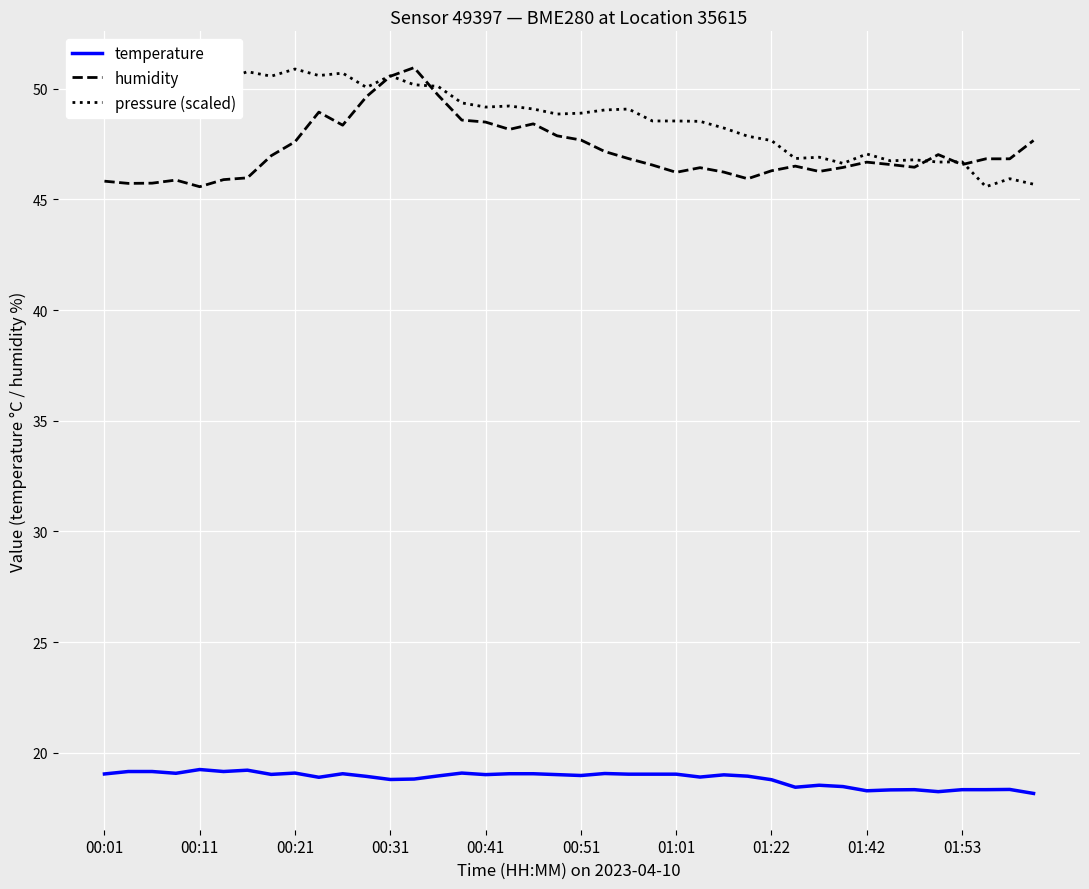

True or false: humidity and temperature intersect in this chart.

False